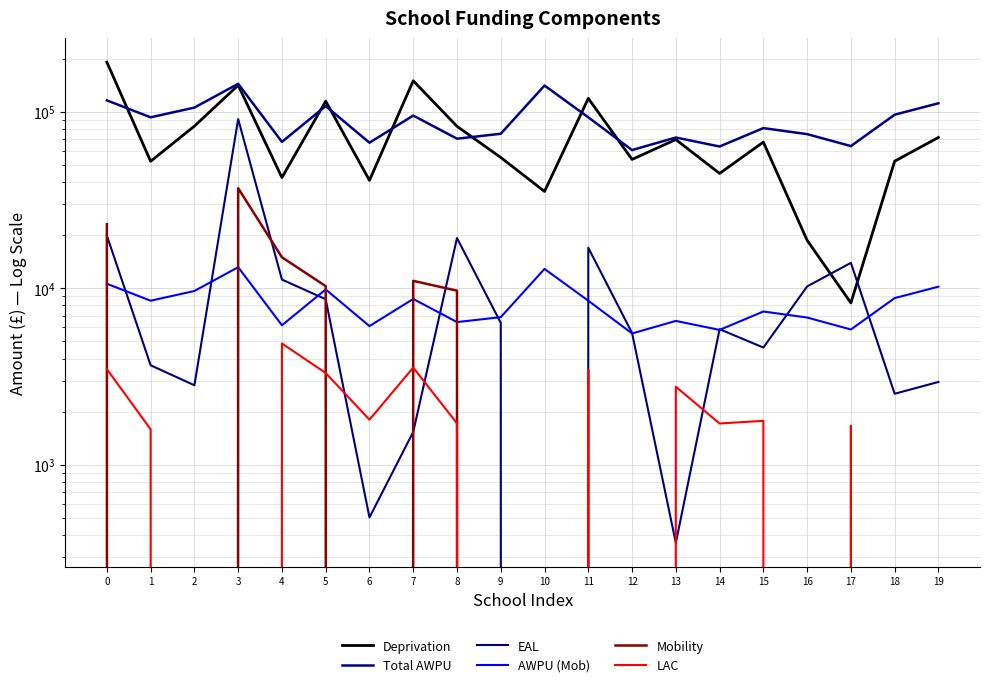

At which category does EAL reach its first local valley?

2